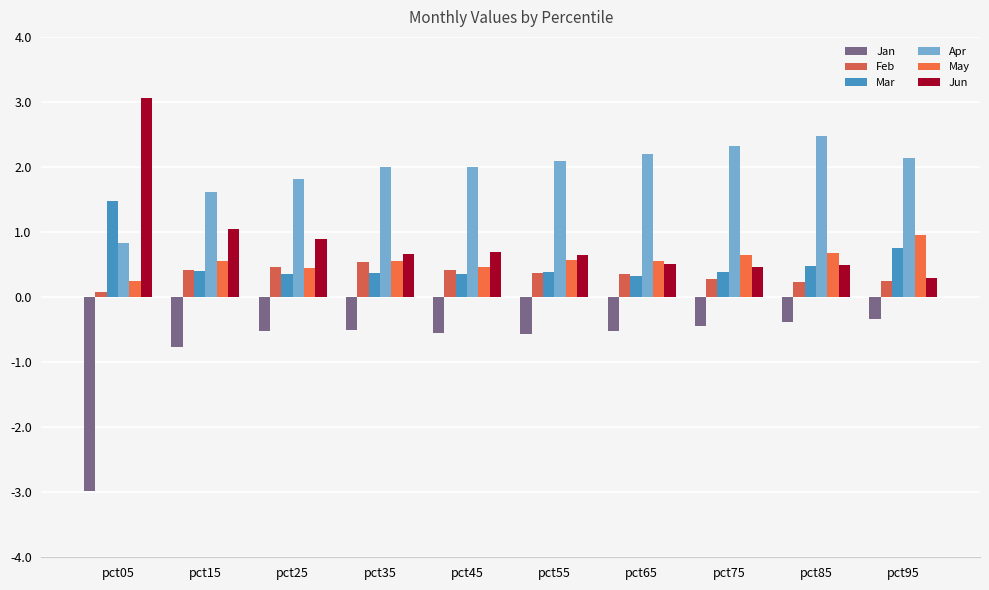

The Feb series shows 0.3 at pct75. True or false?

True